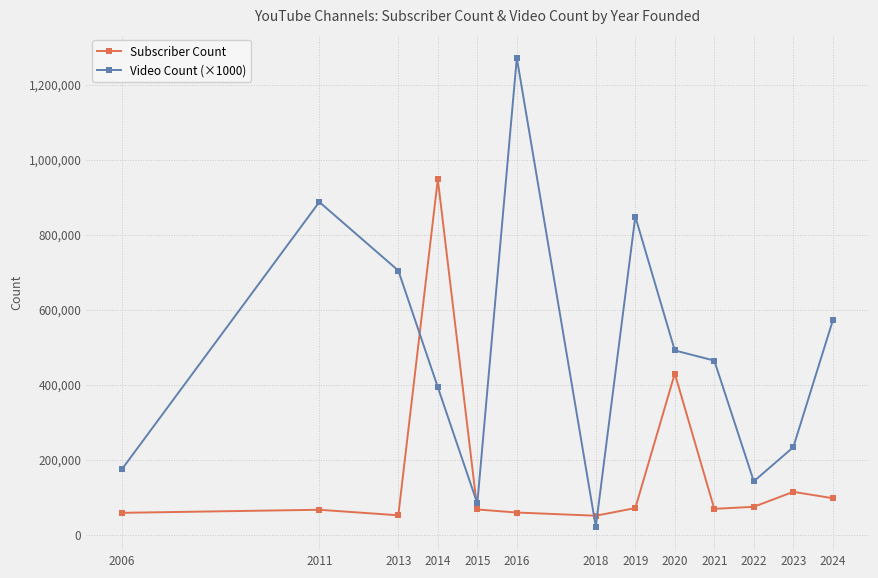

The value of Subscriber Count at 2020 is 429366. True or false?

True